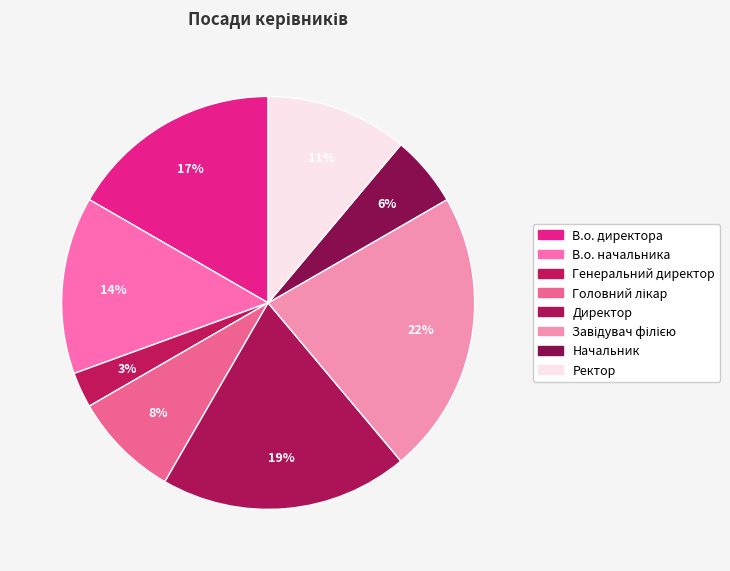

To the nearest percent, what is the average slice percentage?

12%